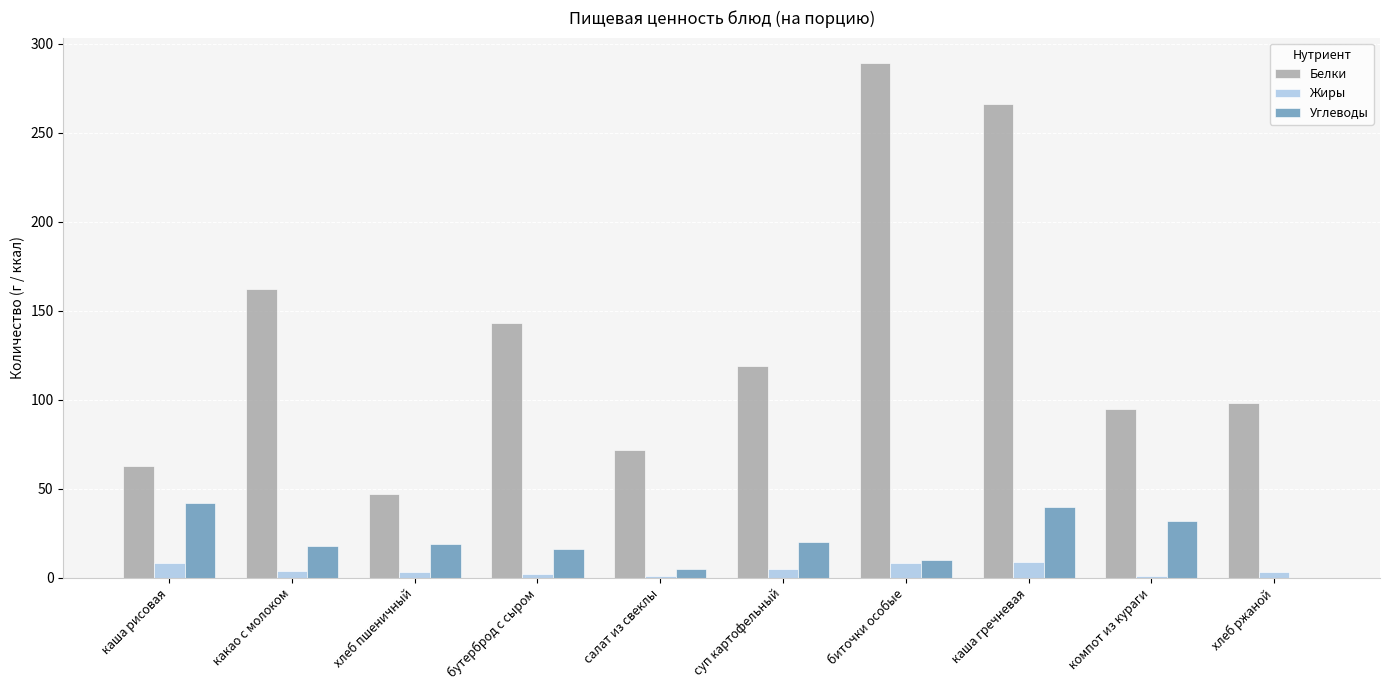

Does the chart contain stacked bars?

No